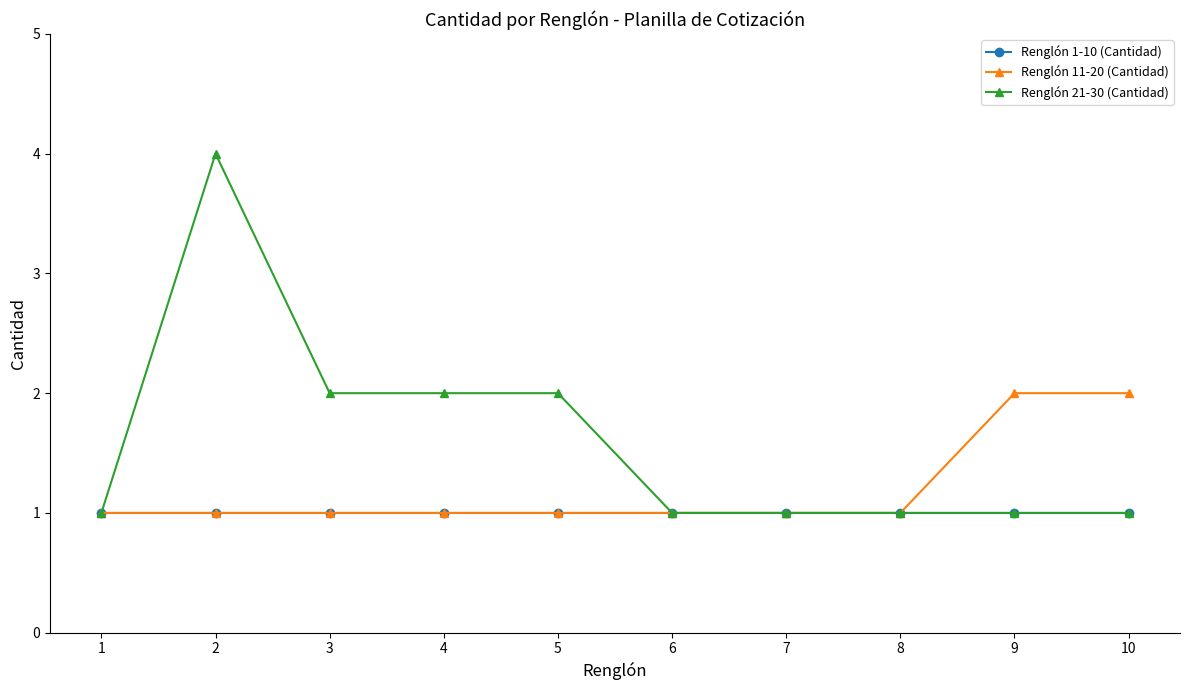

True or false: Renglón 1-10 (Cantidad) has a value of 1 at 7.

True